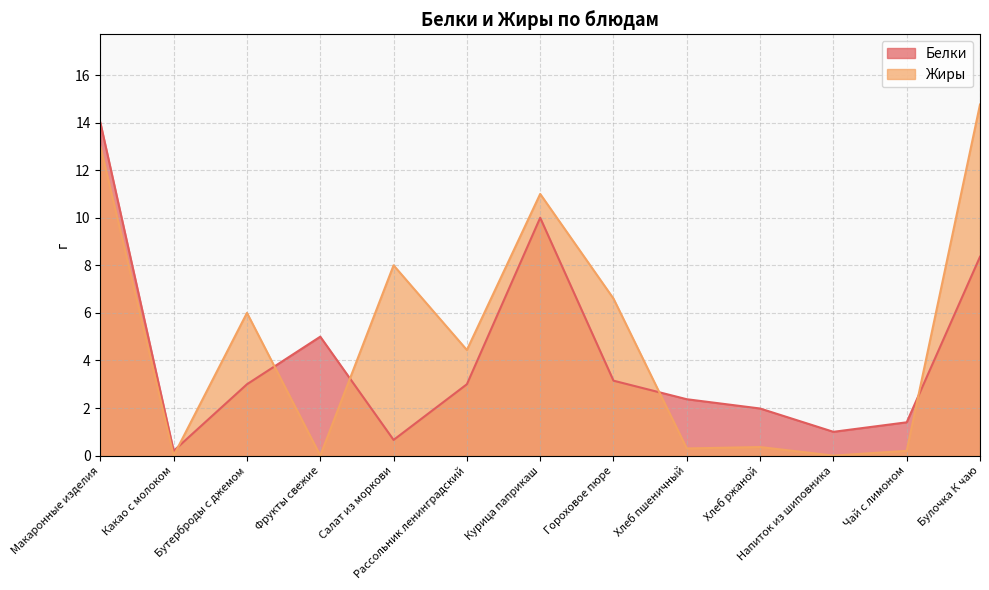

What position from the right is Гороховое пюре?

6